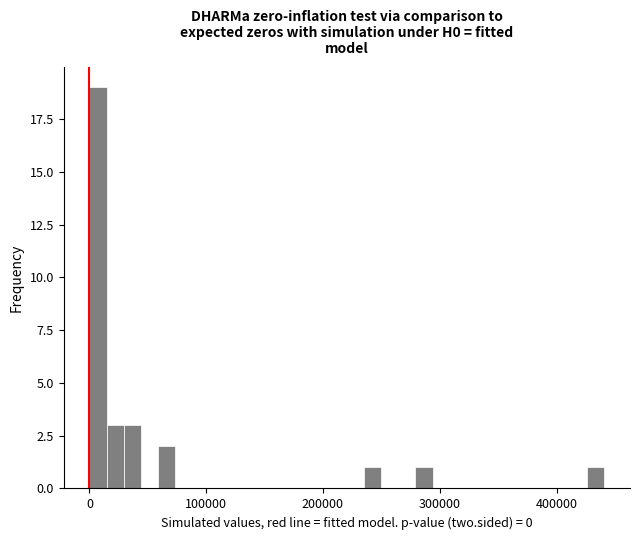

Around what value on the x-axis is the tallest bar? Give the approximate position of its centre, as read against the axis.

10000